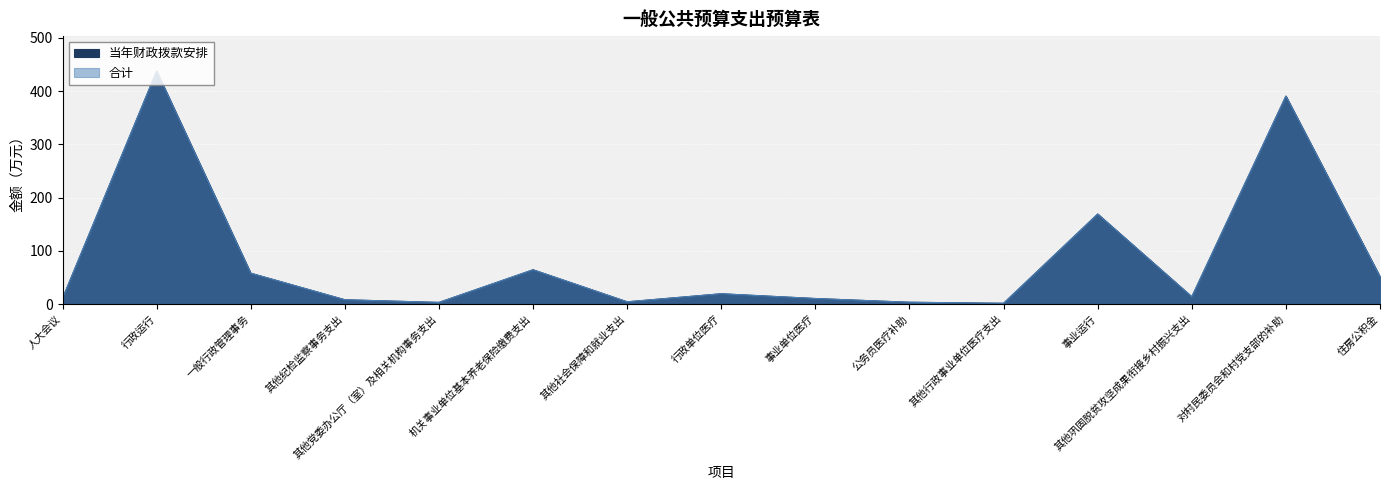

Which series has the largest range (max minus min)?

当年财政拨款安排